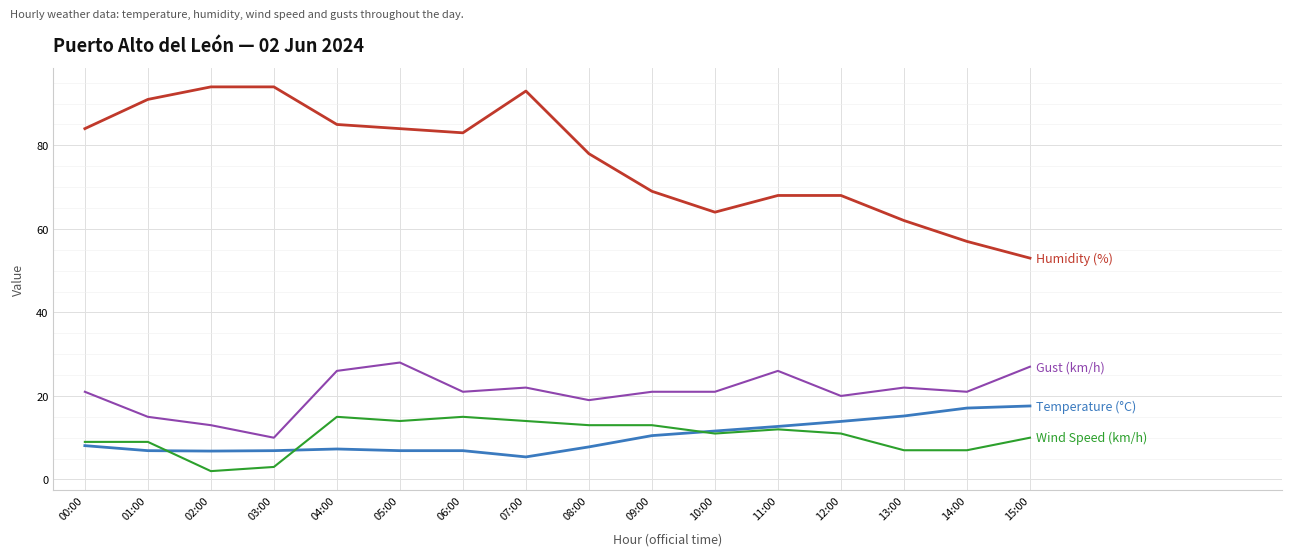

What is the spread (max minus min) of values at 14:00?

50.0